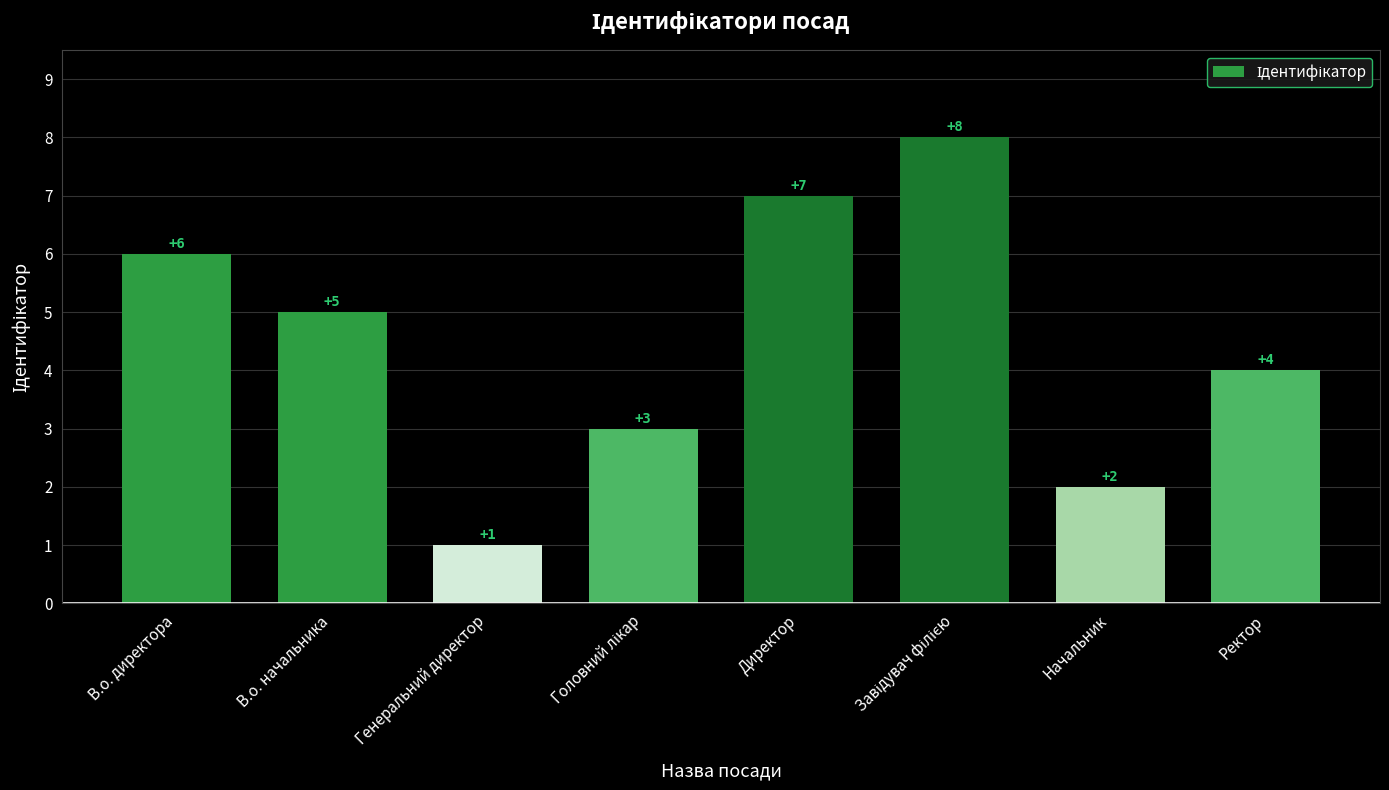

What position from the right is В.о. начальника?

7